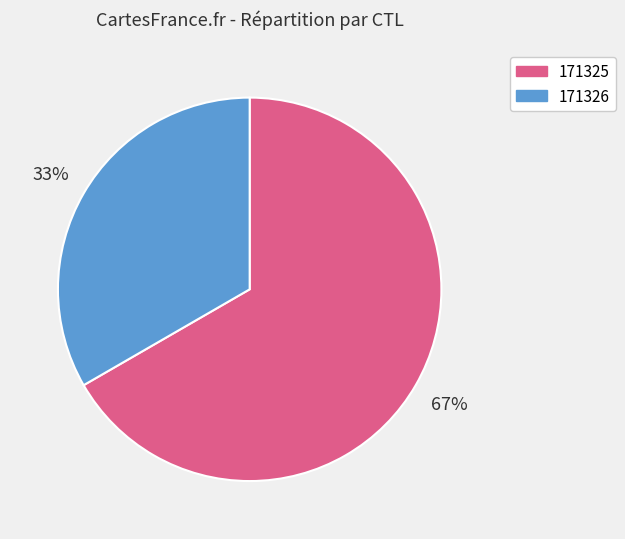

Which category has the biggest portion of the pie?

171325